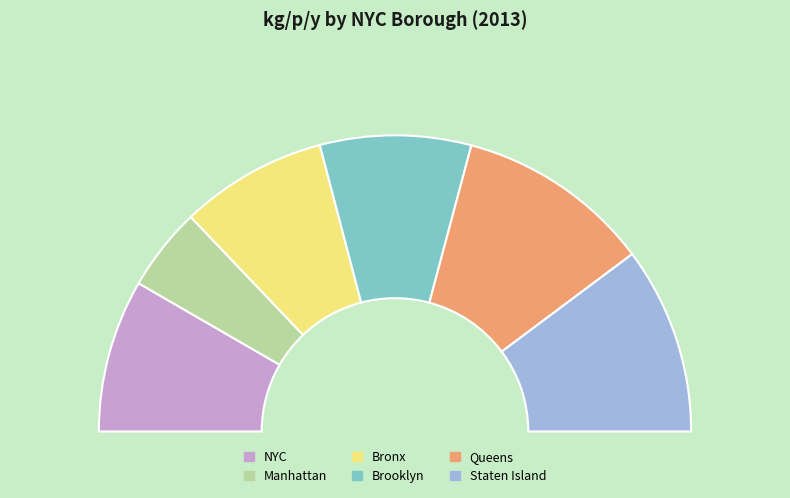

Is there any slice that represents more than half of the pie?

No